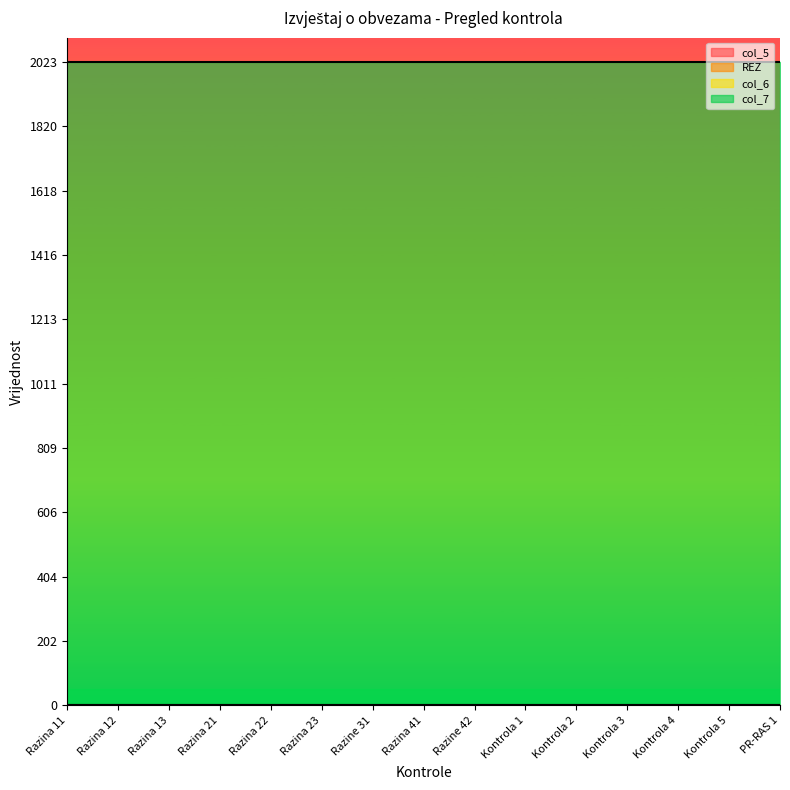

Is the value of REZ at Razina 23 greater than the value of col_6 at Razina 21?

No